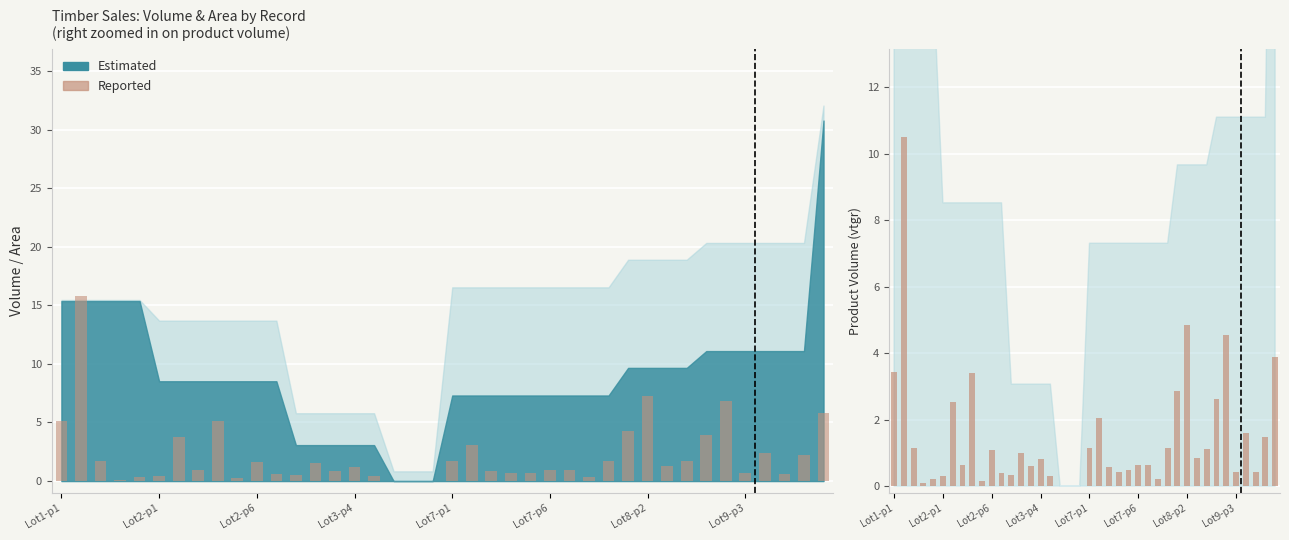

What is the sum of the values at 26 and Lot3-p4?

0.7